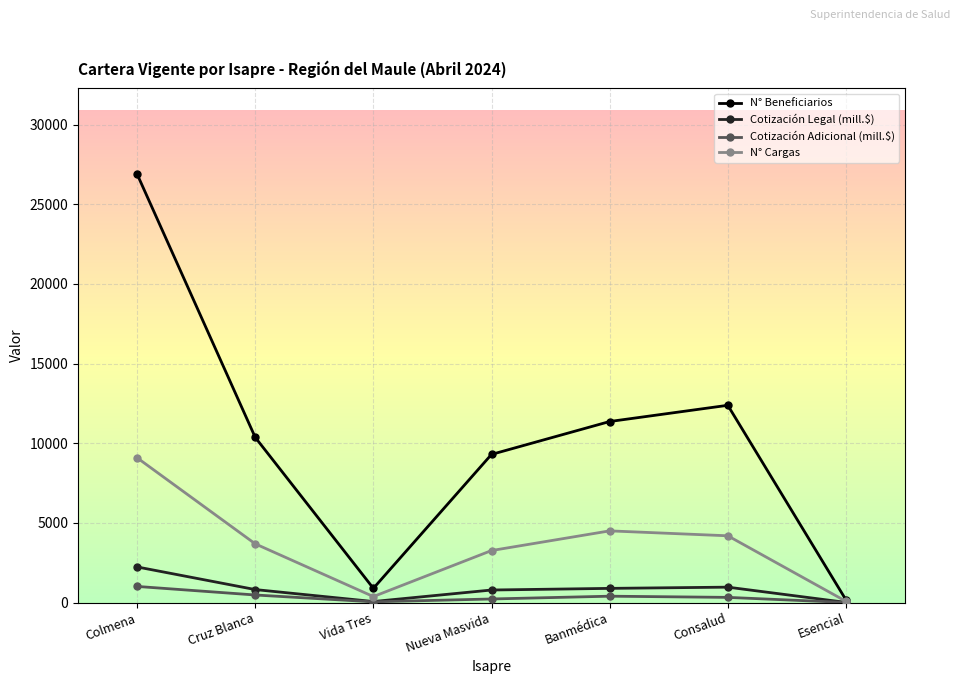

What are all the series names shown in the legend?

N° Beneficiarios, Cotización Legal (mill.$), Cotización Adicional (mill.$), N° Cargas